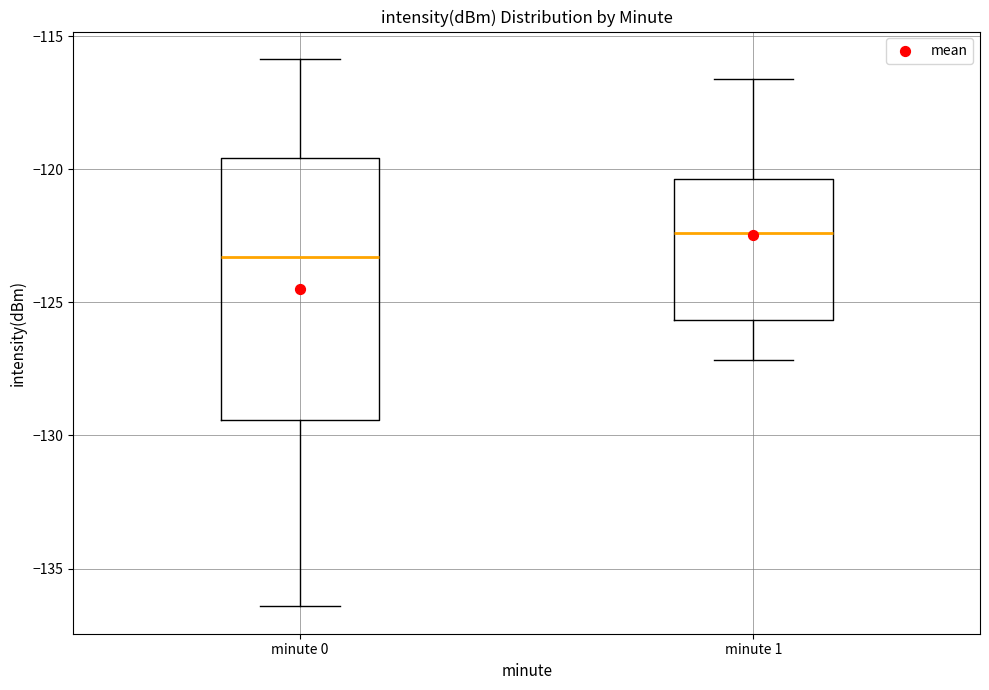

Which box's median line is the lowest?

minute 0